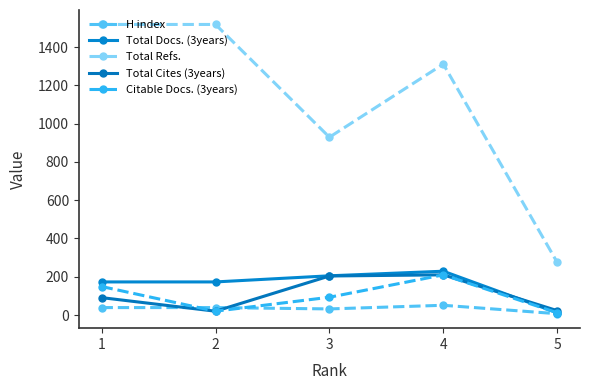

How many intersections are there between H index and Total Cites (3years)?

2